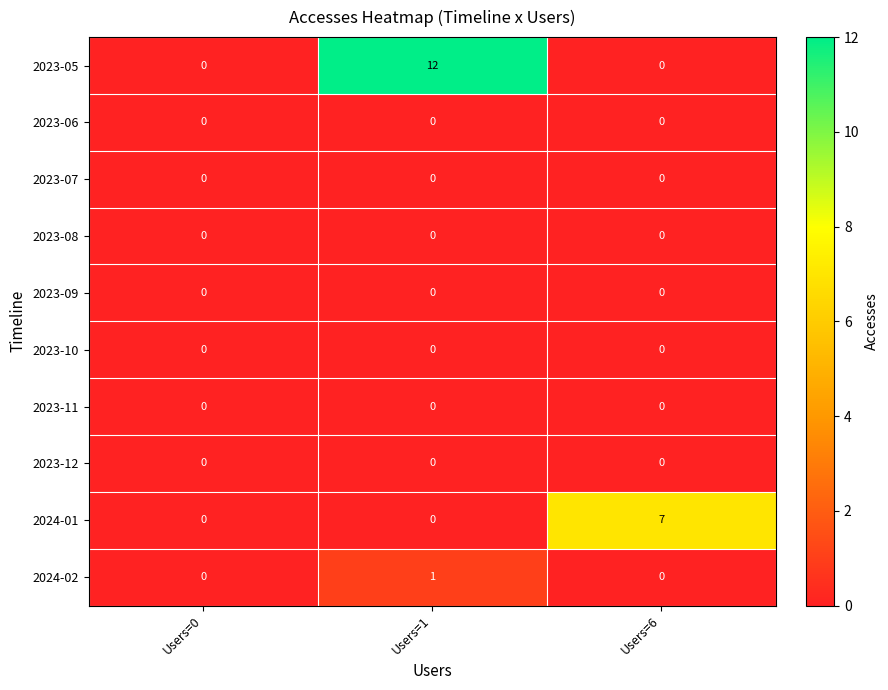

Is it true that 2023-09 equals 0 at Users=0?

True